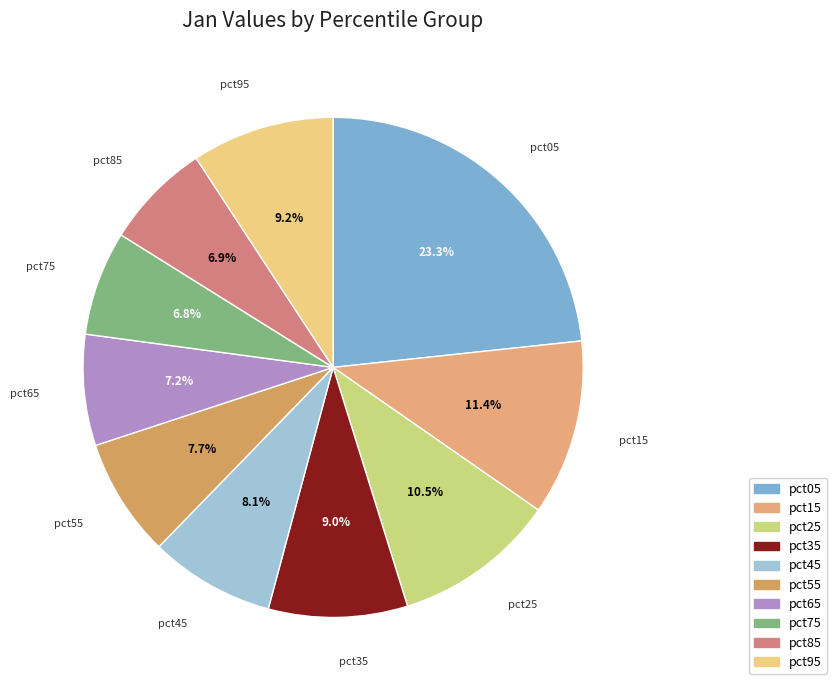

What percentage is NOT represented by pct15?

88.6%